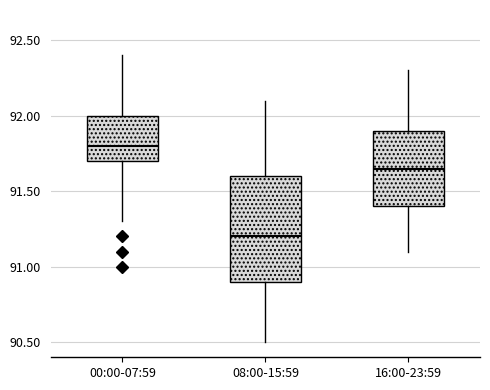

Comparing the boxes themselves (not the whiskers), which one is the tallest?

08:00-15:59